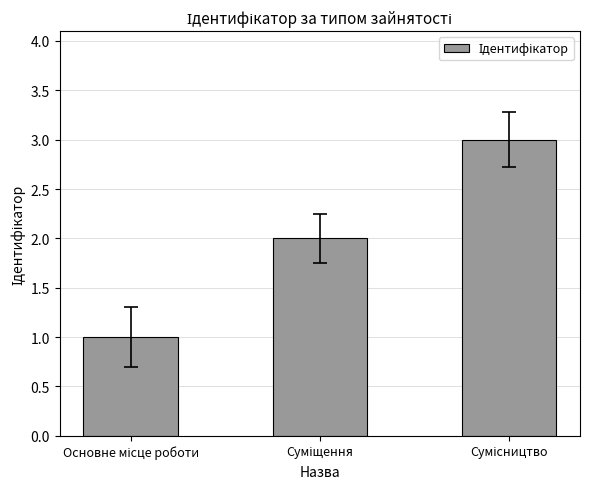

Count the number of data series in this chart.

1